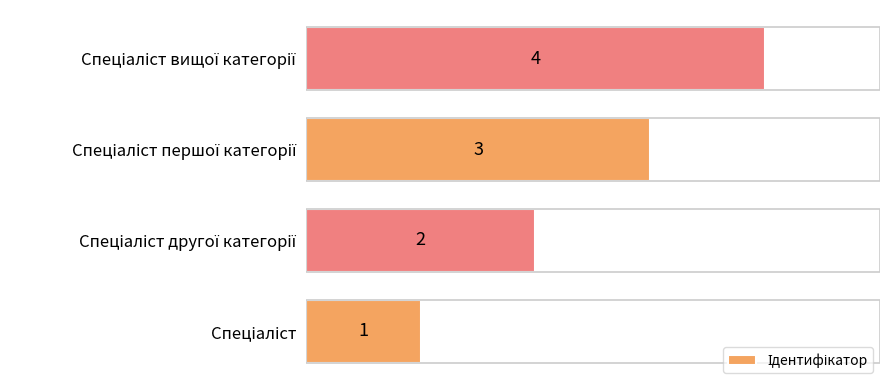

Count the values in the range 2 to 4.

3